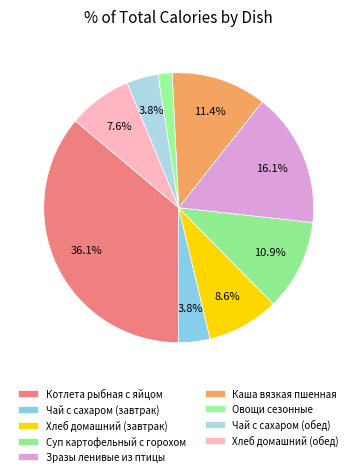

Combined, do Хлеб домашний (обед) and Зразы ленивые из птицы account for over 50%?

No